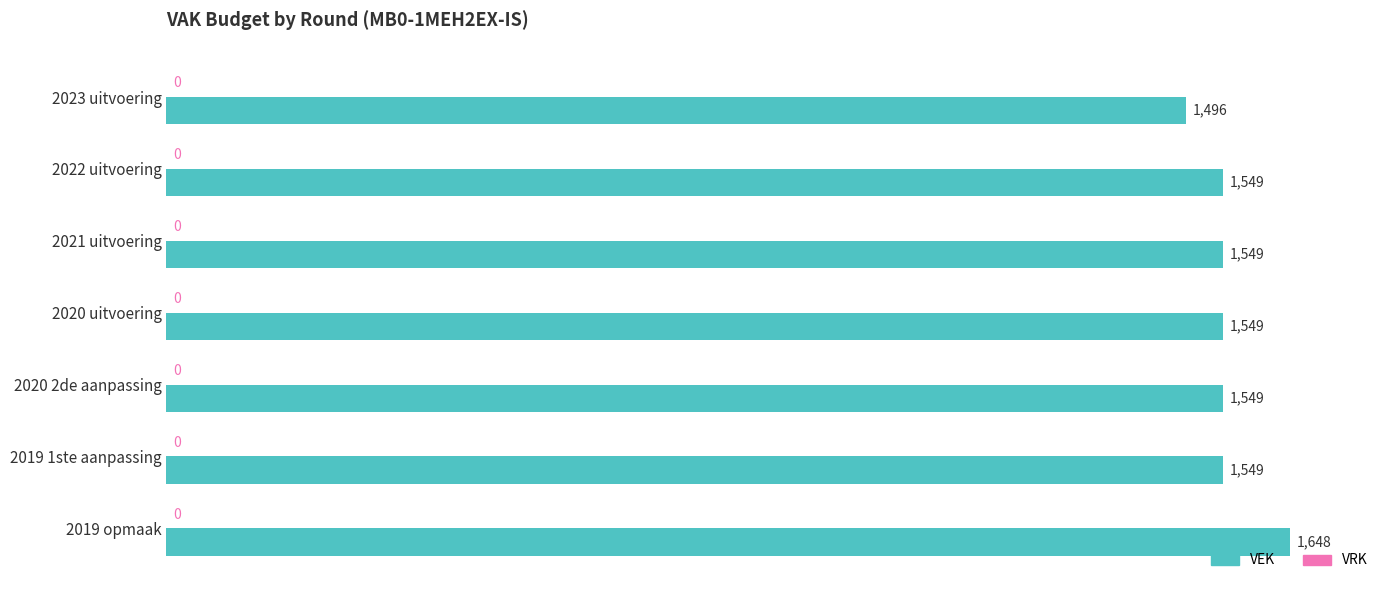

What is the sum of the values at 2022 uitvoering and 2023 uitvoering?

3045